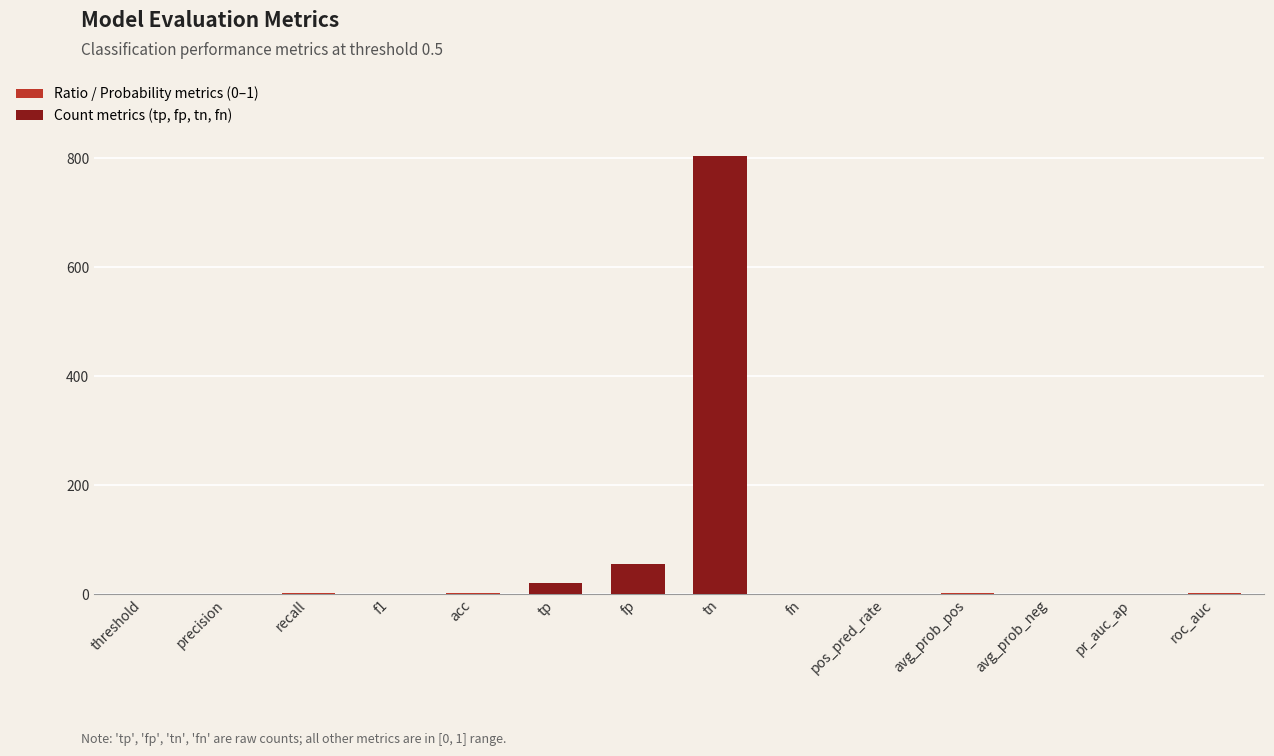

The chart shows a value of 20.0 at tp. True or false?

True